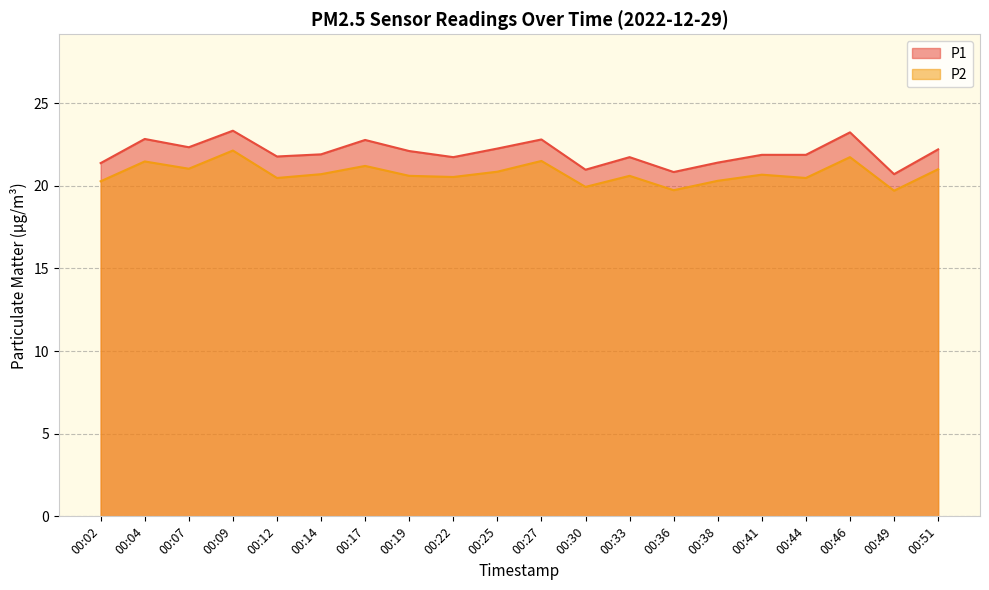

In P2, how many points are lower than both neighbors (excluding endpoints)?

7